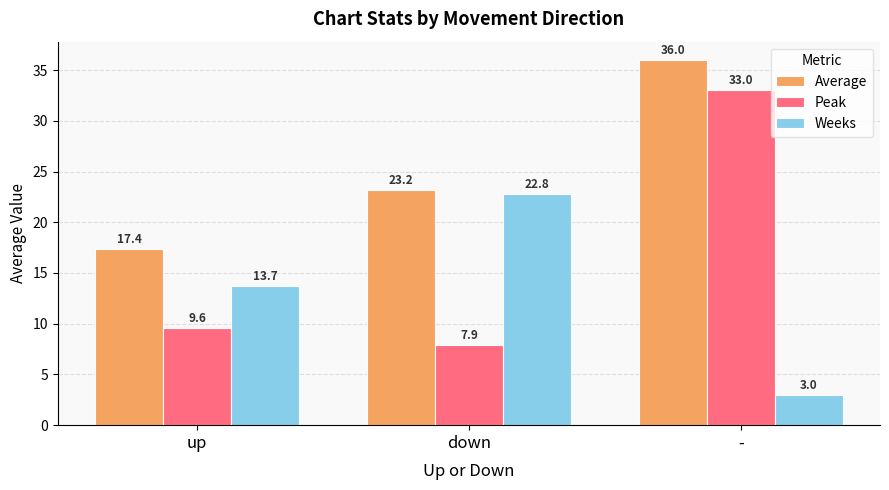

At which category is the sum across all series the highest?

-